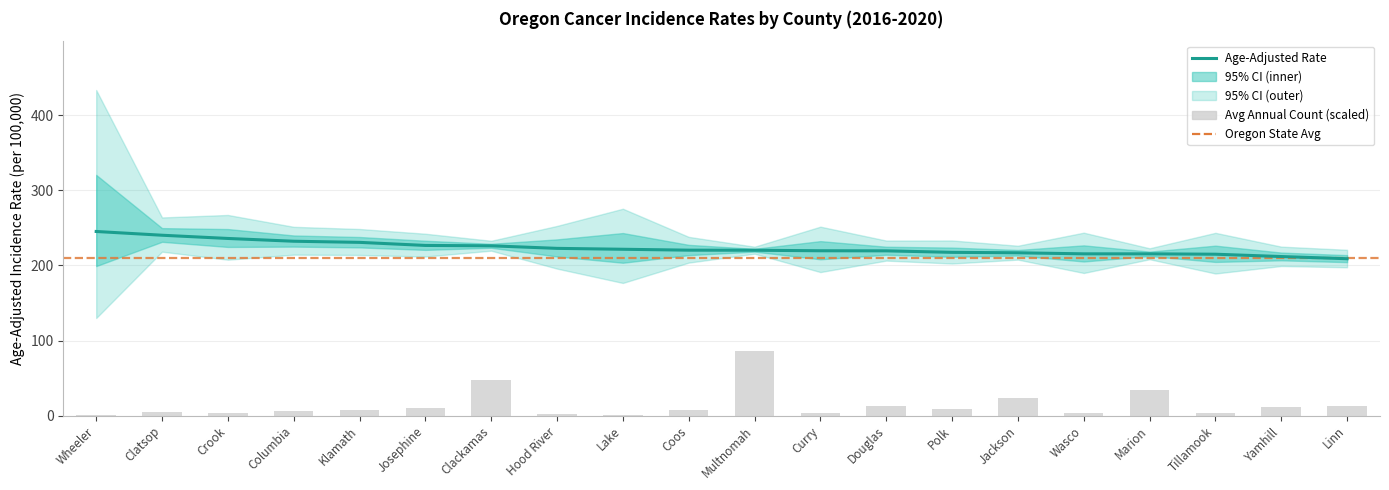

Reading left to right, what are all the values shown in this chart?

Rate: Wheeler=245.3	Clatsop=240.3	Crook=236.0	Columbia=232.3	Klamath=230.8	Josephine=226.7	Clackamas=226.2	Hood River=222.8	Lake=221.6	Coos=220.4	Multnomah=220.3	Curry=219.6	Douglas=219.5	Polk=217.5	Jackson=216.9	Wasco=215.5	Marion=215.5	Tillamook=215.0	Yamhill=211.9	Linn=209.0
Lower CI: Wheeler=130.0	Clatsop=218.4	Crook=207.7	Columbia=214.4	Klamath=214.0	Josephine=211.9	Clackamas=219.7	Hood River=195.8	Lake=176.7	Coos=203.8	Multnomah=215.7	Curry=191.2	Douglas=206.5	Polk=202.6	Jackson=207.8	Wasco=190.0	Marion=208.3	Tillamook=189.3	Yamhill=199.3	Linn=197.6
Upper CI: Wheeler=433.8	Clatsop=264.0	Crook=267.3	Columbia=251.5	Klamath=248.6	Josephine=242.3	Clackamas=232.9	Hood River=252.7	Lake=275.6	Coos=238.1	Multnomah=225.0	Curry=251.7	Douglas=233.2	Polk=233.3	Jackson=226.3	Wasco=243.7	Marion=222.9	Tillamook=243.5	Yamhill=225.1	Linn=220.9